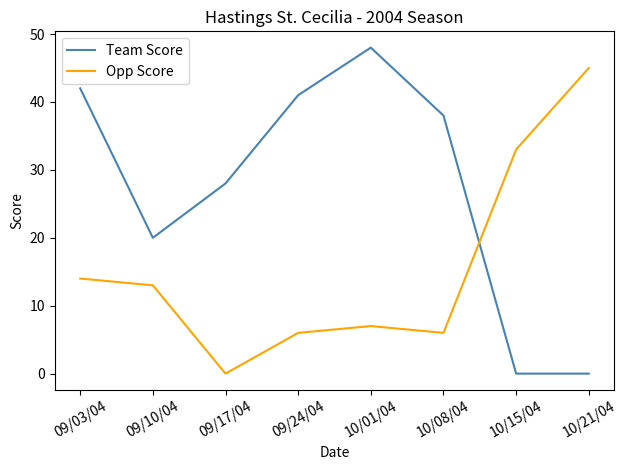

In Team Score, how many points are higher than both neighbors (excluding endpoints)?

1